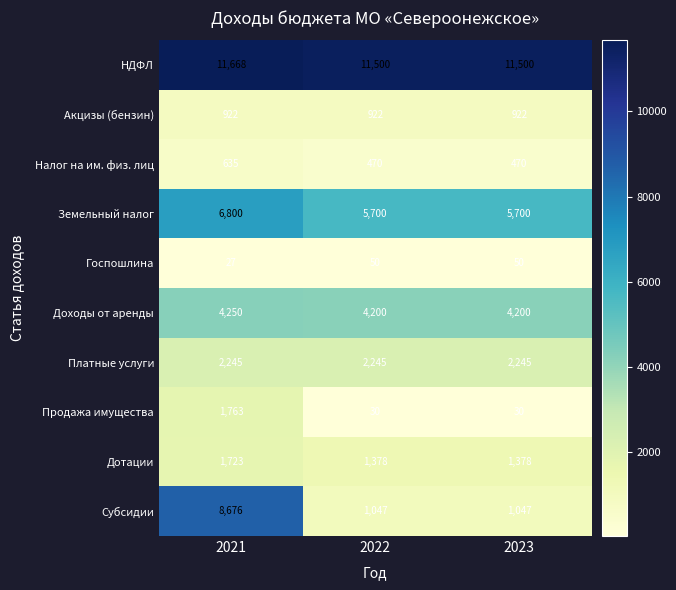

What is the average value of the Земельный налог series?

6067